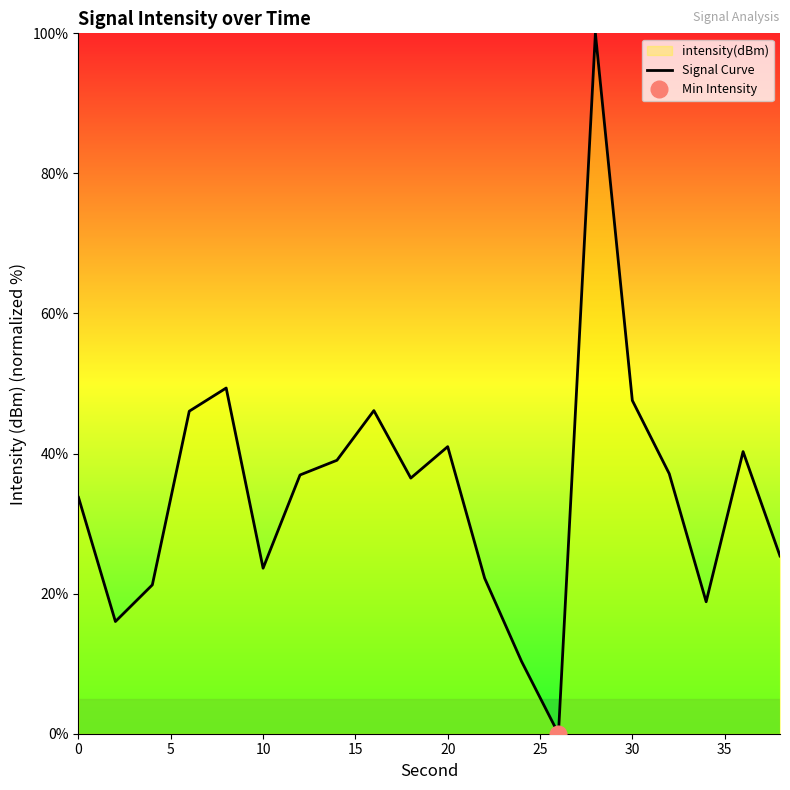

The value of Signal Curve at 0 is 33.7. True or false?

True